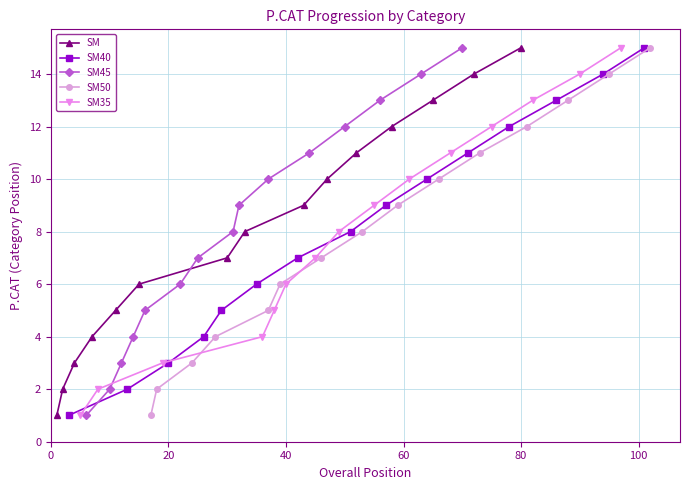

True or false: SM has more than 2 interior local peaks.

False